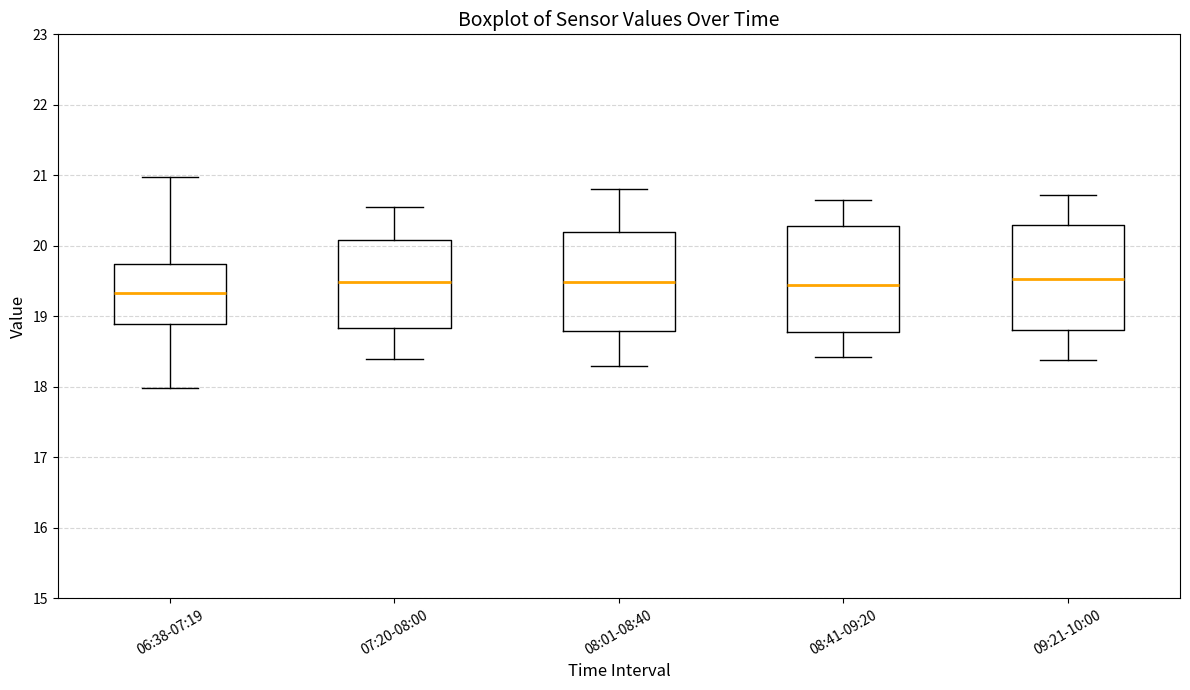

Where does the upper whisker of the box for 07:20-08:00 end on the y-axis? The values are not printed on the chart, so give them approximately, as read against the axis.

20.6